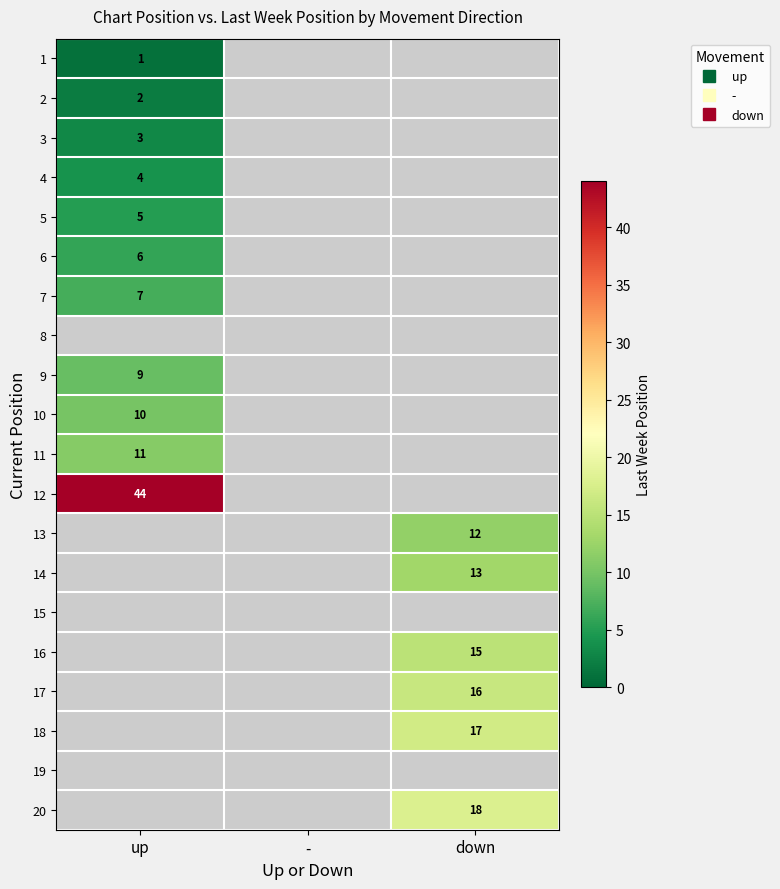

Which category has the lowest value in the 10 series?

up